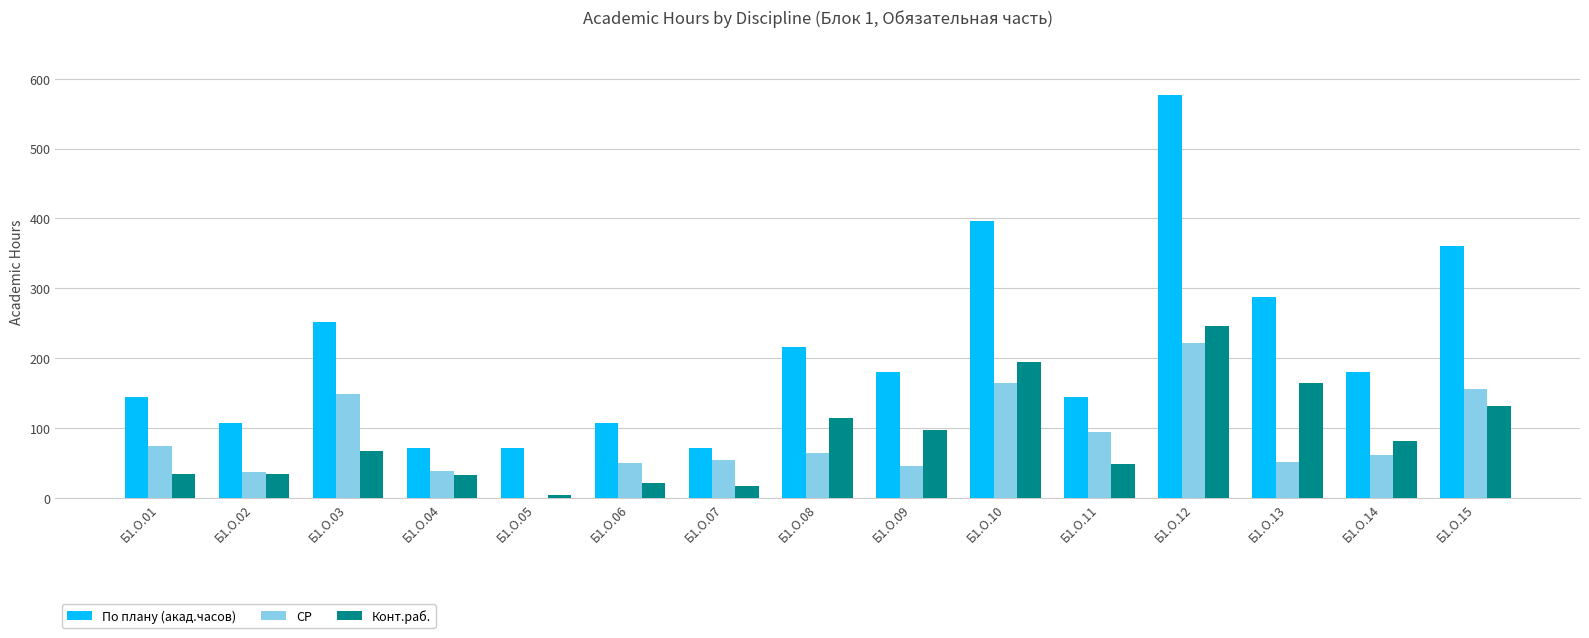

The По плану (акад.часов) series shows 576 at Б1.О.12. True or false?

True